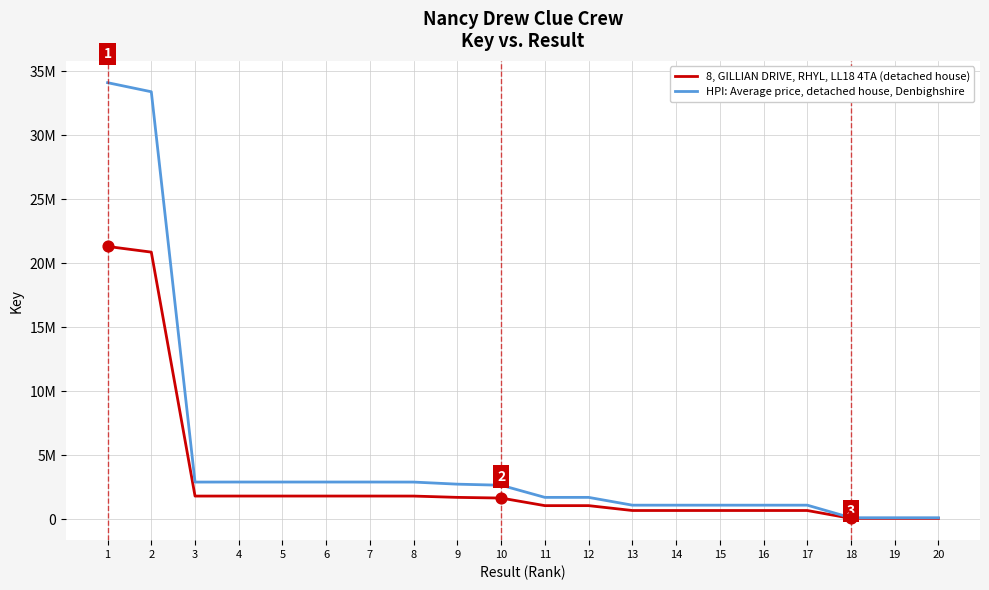

Is the value of HPI: Average price, detached house, Denbighshire at 1 greater than the value of 8, GILLIAN DRIVE, RHYL, LL18 4TA (detached house) at 9?

Yes